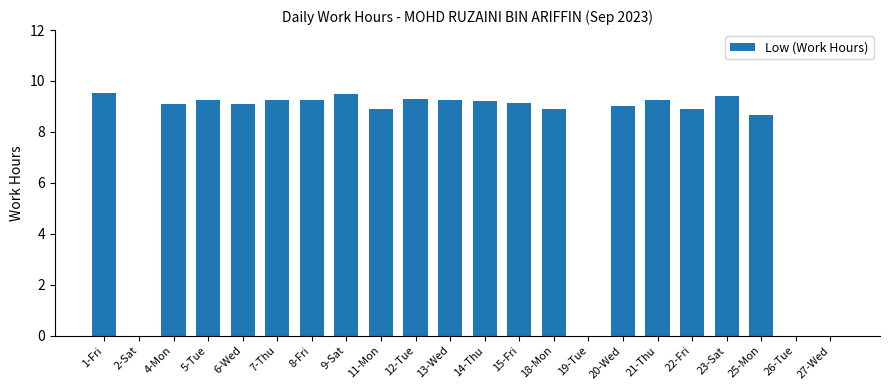

True or false: the data shows 9.5 at 9-Sat.

True